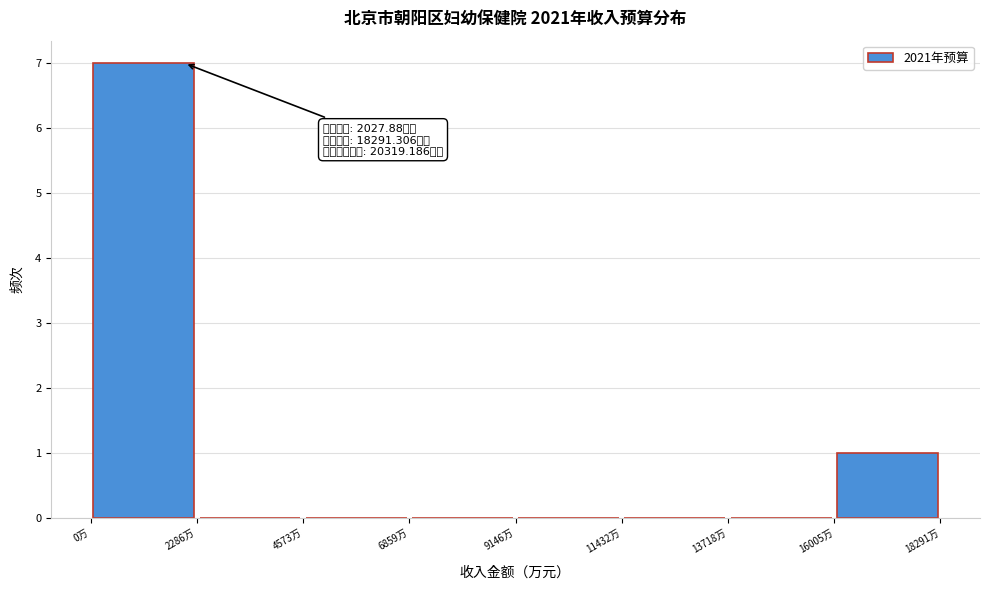

Which range on the x-axis has the tallest bar?

0 to 2500